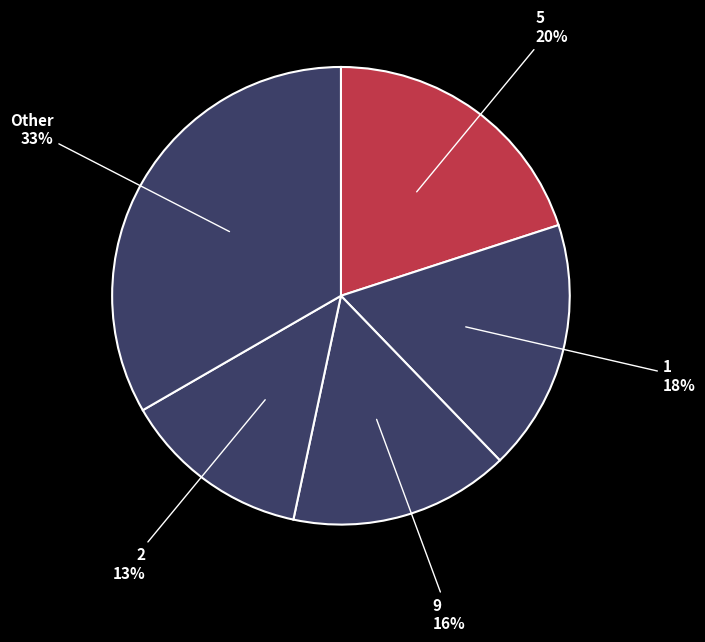

Is 2 the majority of the pie?

No